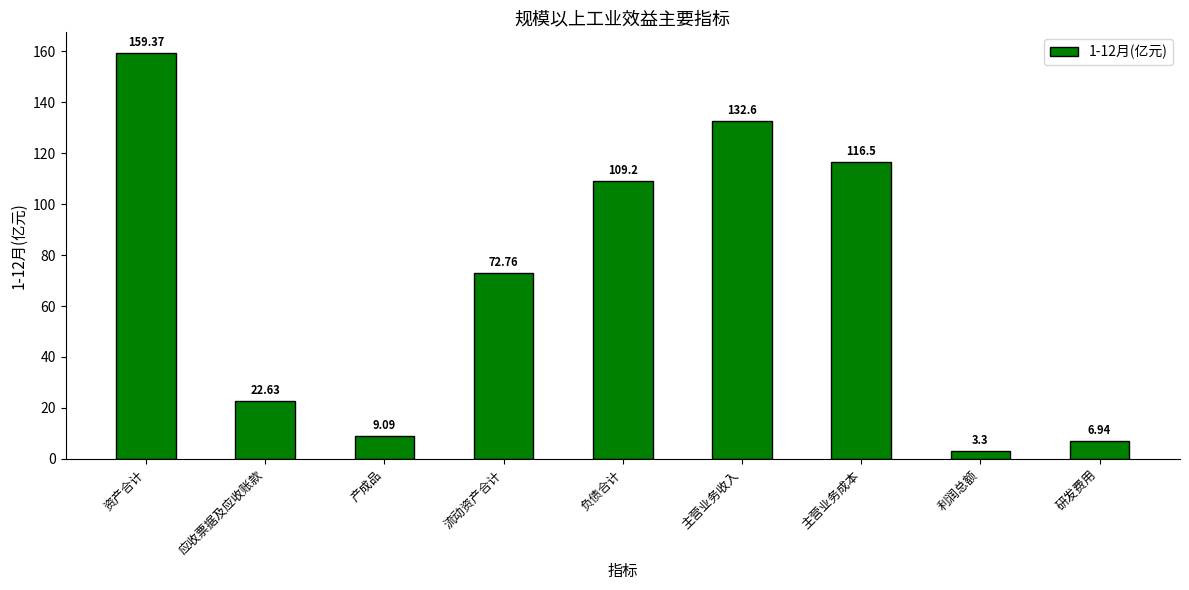

Does the chart contain stacked bars?

No